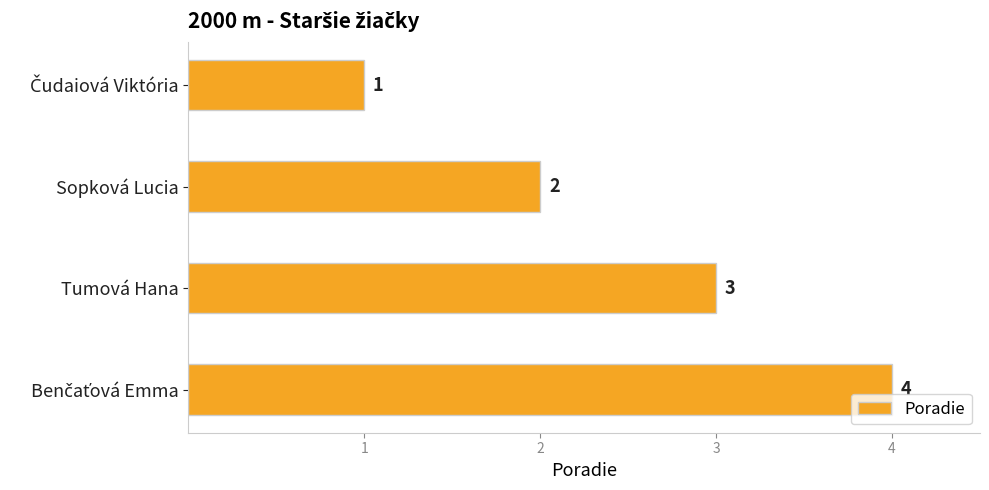

What is the change in value from Sopková Lucia to Tumová Hana?

+1